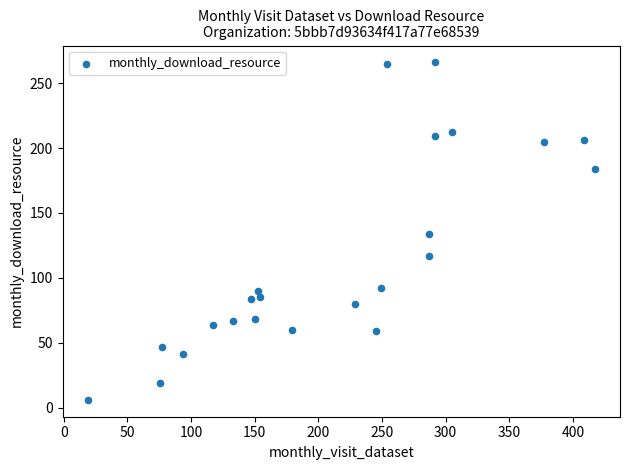

What is the range of Y values (max minus min)?

260